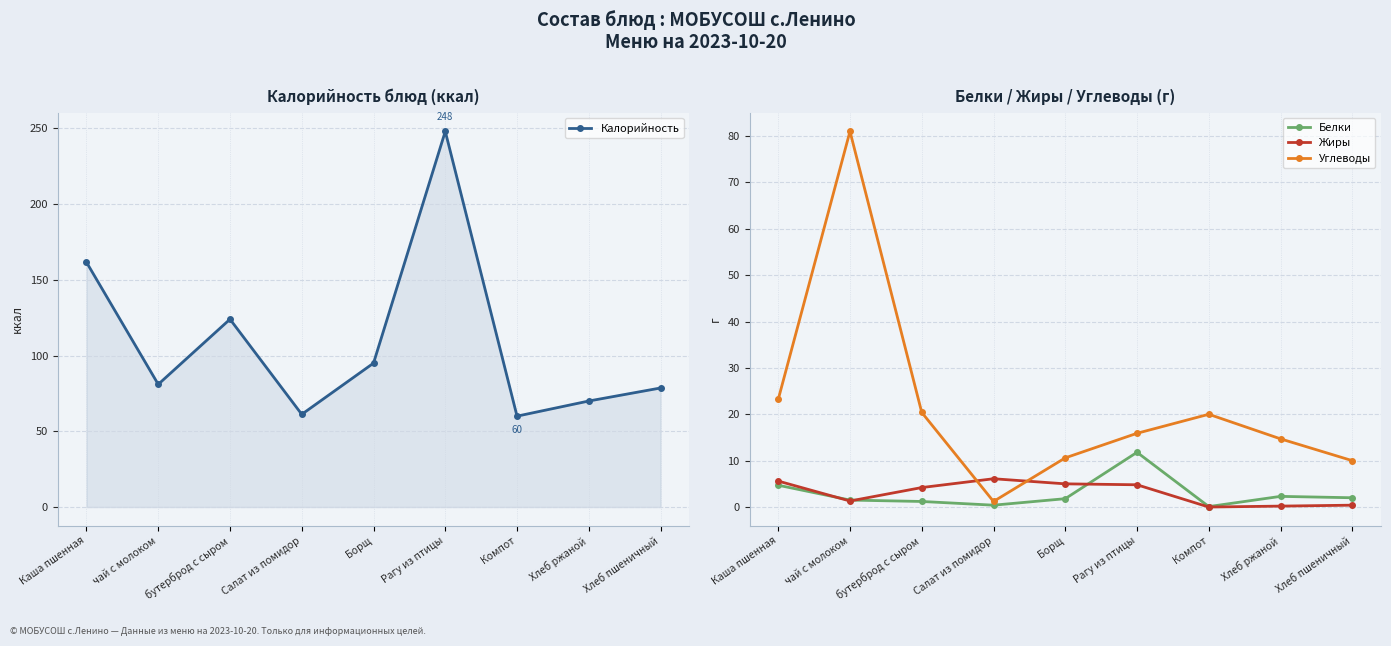

Is the value of Белки at Рагу из птицы greater than the value of Жиры at Хлеб пшеничный?

Yes